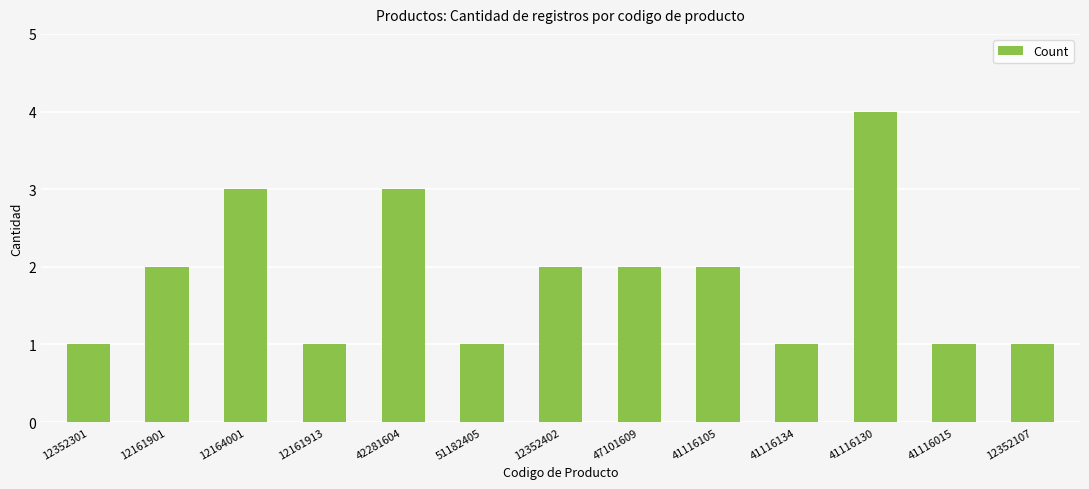

What is the ratio of the value at 41116134 to the value at 41116105?

0.5